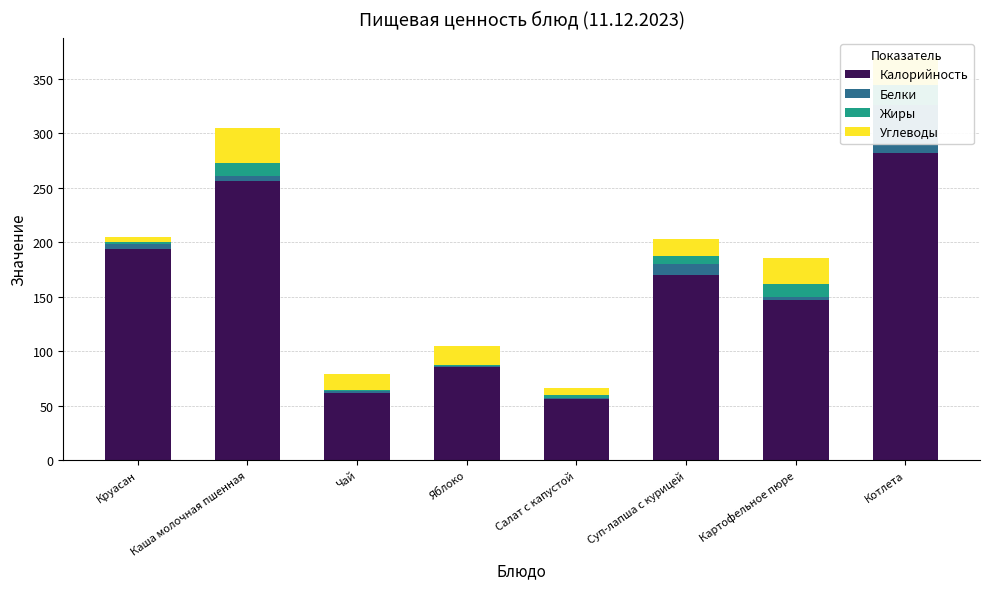

At how many categories does at least one series exceed 275?

1